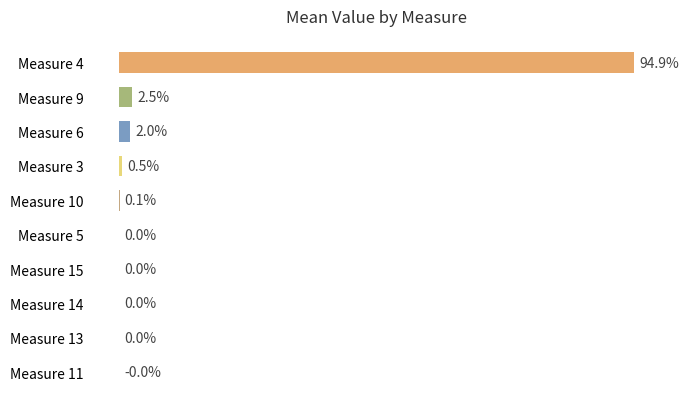

Between Measure 14 and Measure 6, which is larger?

Measure 6